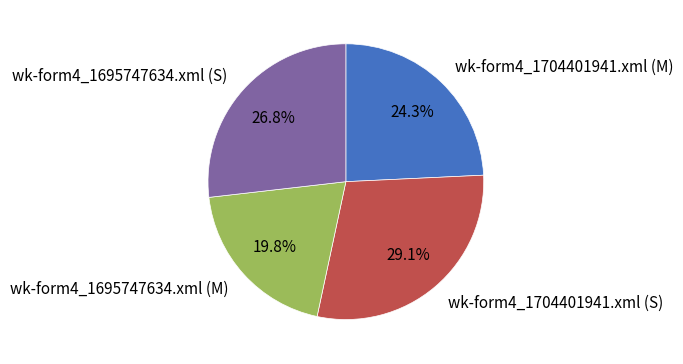

What is the smallest slice in the pie chart?

wk-form4_1695747634.xml (M)